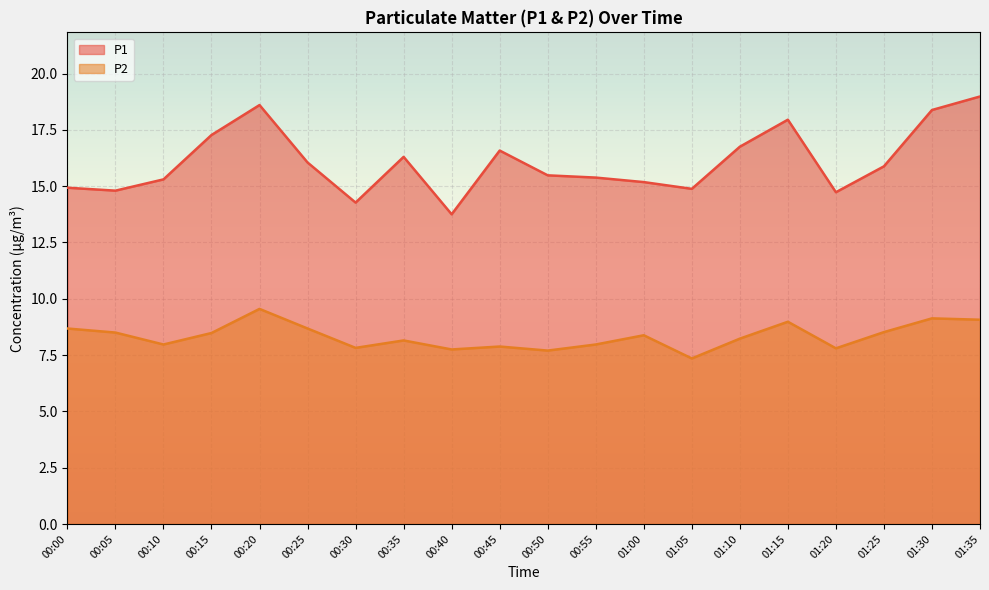

Where is the first local maximum for P2?

00:20